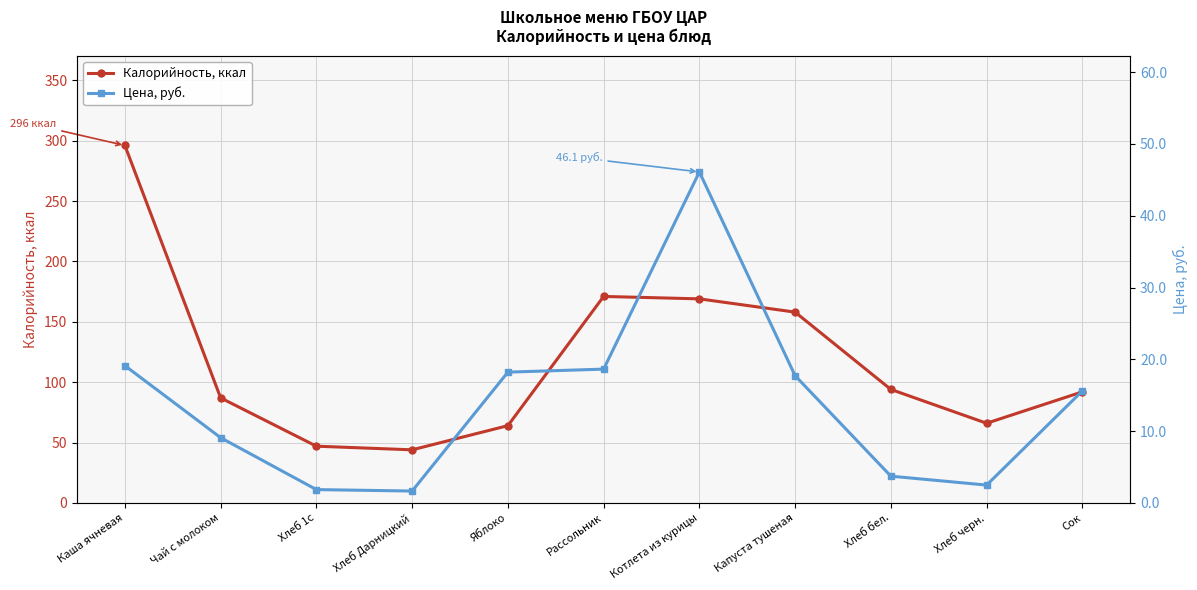

What is the difference between the highest and lowest values at Каша ячневая?

276.9